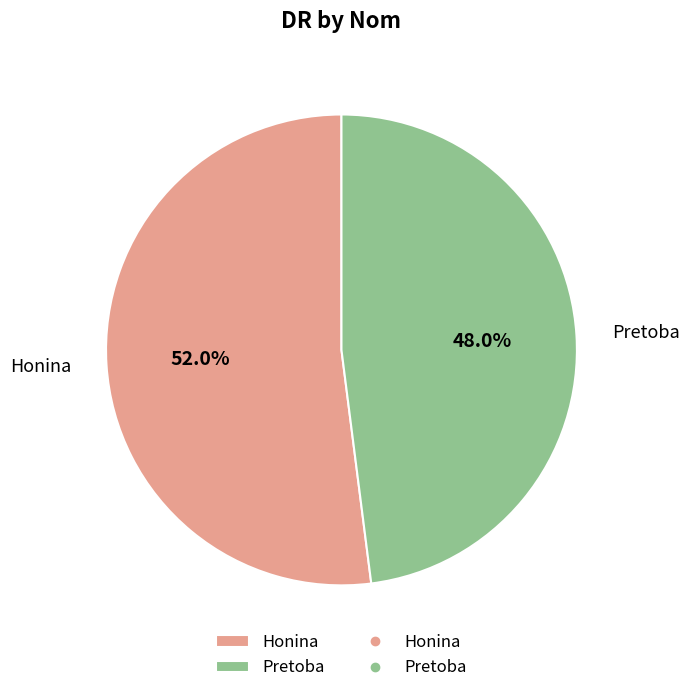

To the nearest percent, what percentage of the pie is Pretoba?

48%